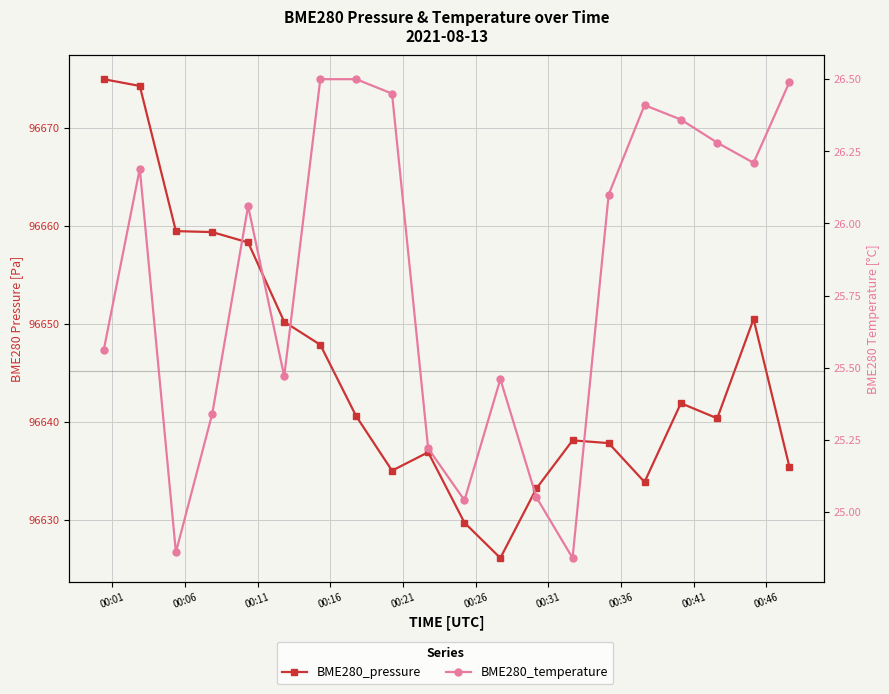

How many data points in BME280_temperature are less than 26?

9